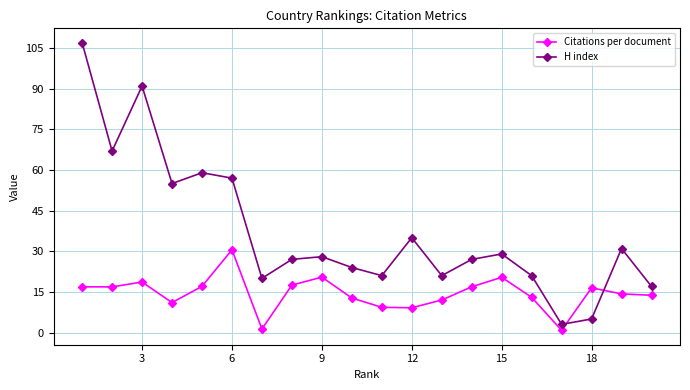

What is the difference between the maximum and minimum values in the H index series?

104.0